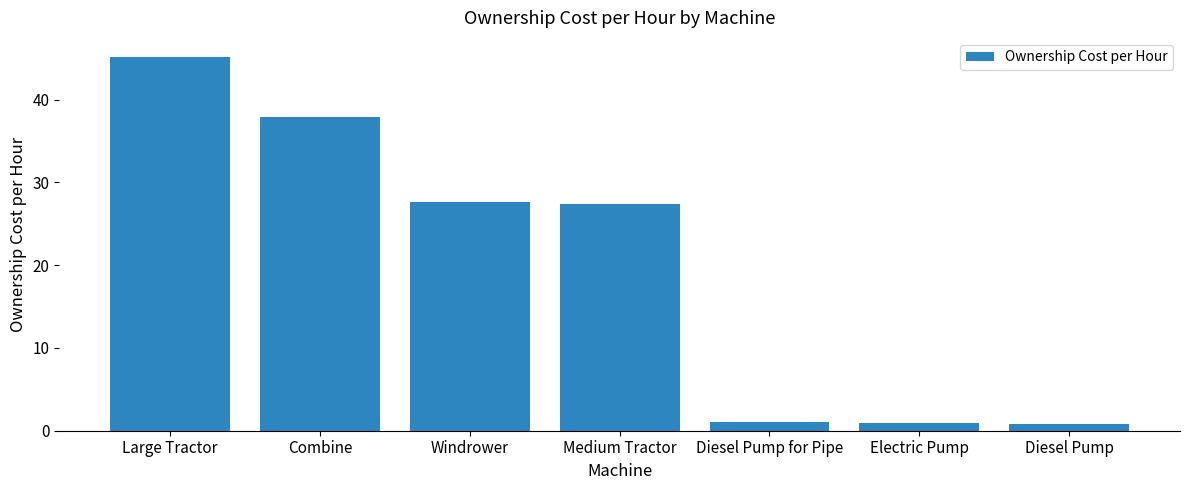

What is the average value?

20.1